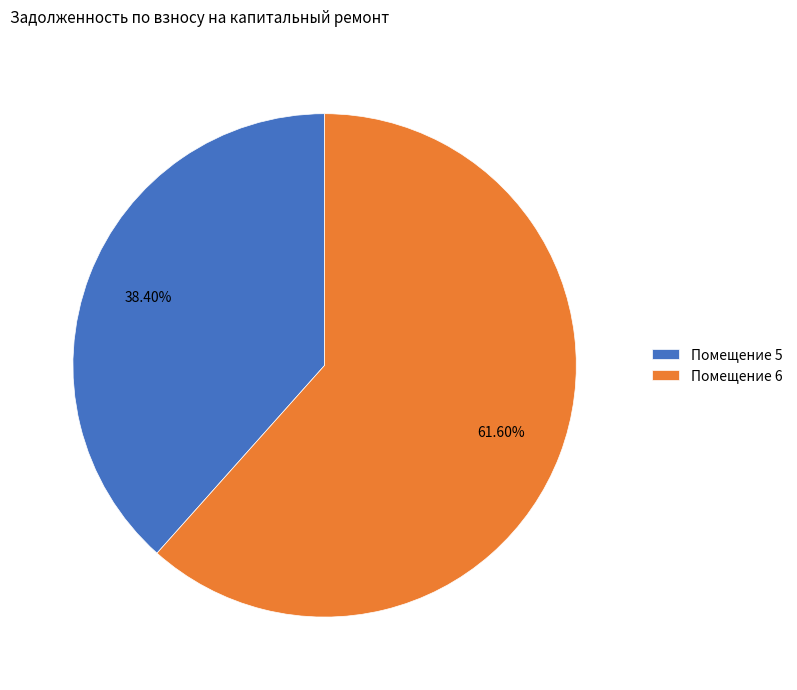

Combined, do Помещение 6 and Помещение 5 account for over 50%?

Yes